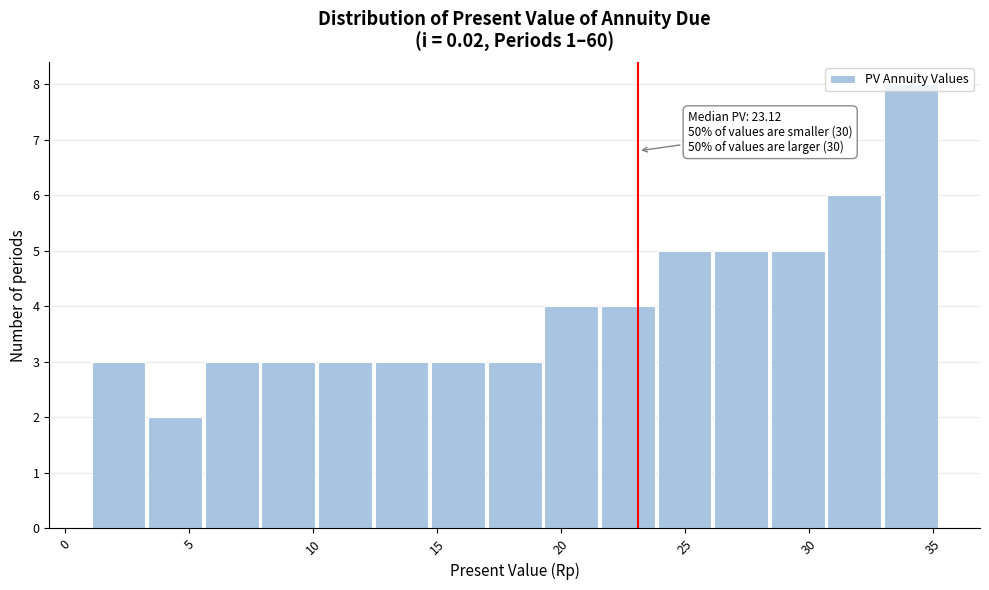

Which range on the x-axis has the tallest bar?

33.0 to 35.5